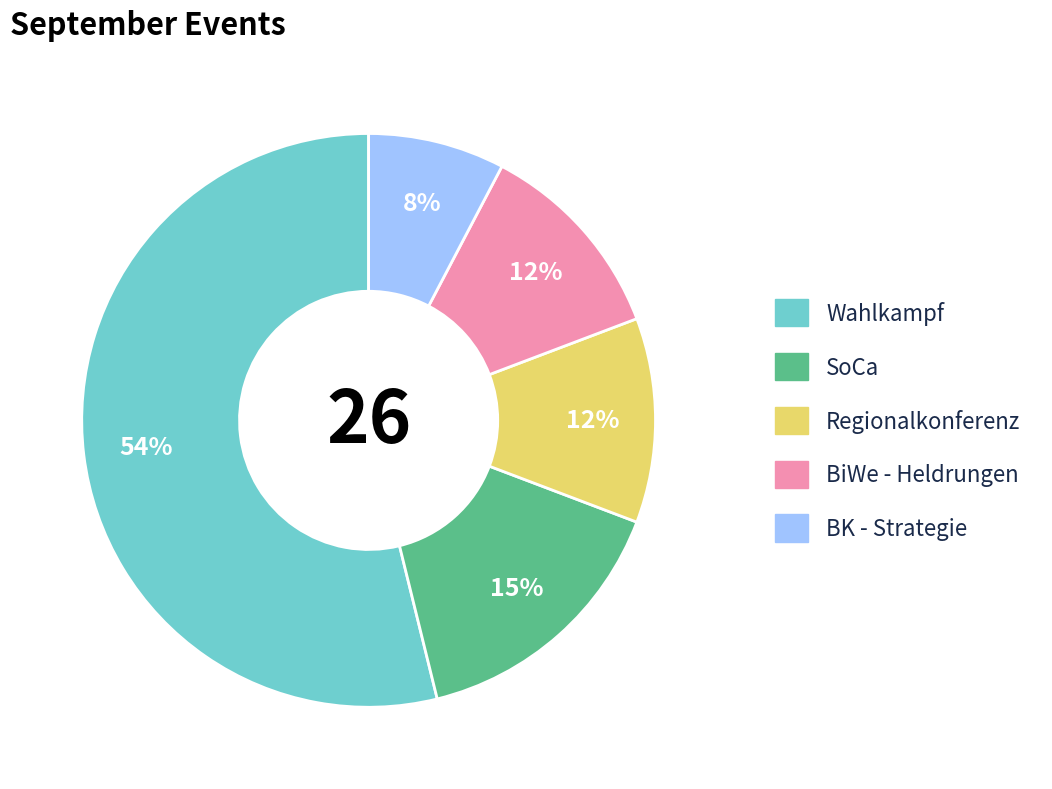

To the nearest percent, what portion does Regionalkonferenz represent?

12%